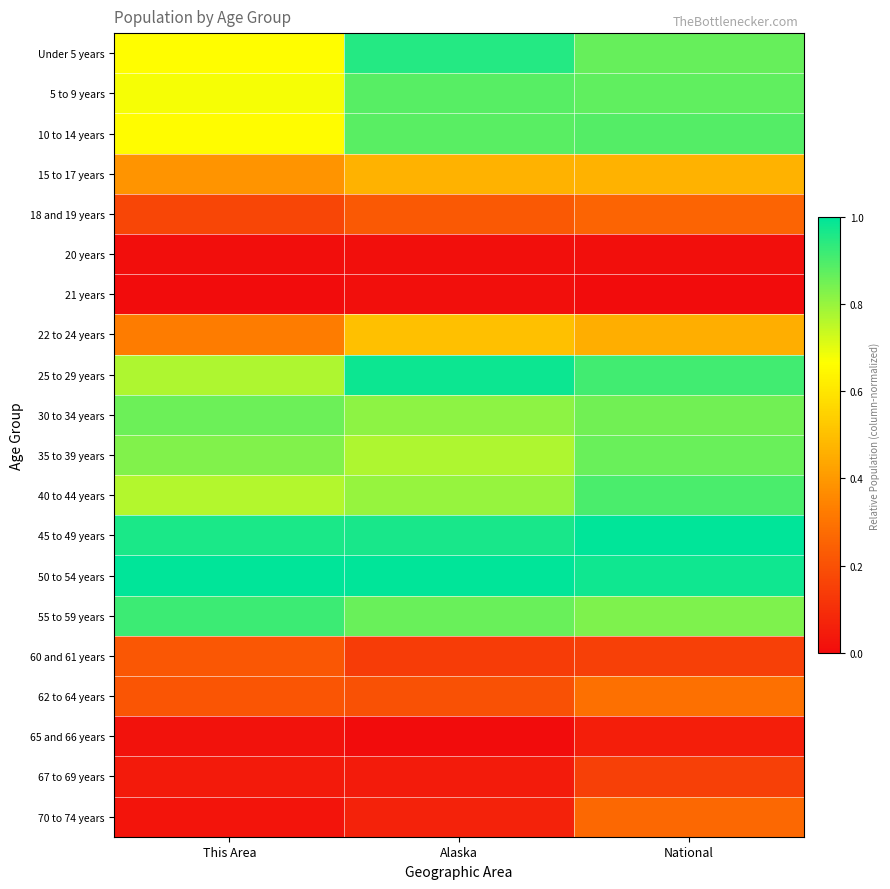

Reading left to right, what are all the values shown in this chart?

Under 5 years: This Area=0.7	Alaska=1.0	National=0.9
5 to 9 years: This Area=0.7	Alaska=0.9	National=0.9
10 to 14 years: This Area=0.7	Alaska=0.9	National=0.9
15 to 17 years: This Area=0.4	Alaska=0.5	National=0.5
18 and 19 years: This Area=0.2	Alaska=0.2	National=0.3
20 years: This Area=0.0	Alaska=0.0	National=0.0
21 years: This Area=0.0	Alaska=0.0	National=0.0
22 to 24 years: This Area=0.3	Alaska=0.5	National=0.5
25 to 29 years: This Area=0.8	Alaska=1.0	National=0.9
30 to 34 years: This Area=0.9	Alaska=0.8	National=0.9
35 to 39 years: This Area=0.8	Alaska=0.8	National=0.9
40 to 44 years: This Area=0.8	Alaska=0.8	National=0.9
45 to 49 years: This Area=1.0	Alaska=1.0	National=1.0
50 to 54 years: This Area=1.0	Alaska=1.0	National=1.0
55 to 59 years: This Area=0.9	Alaska=0.9	National=0.8
60 and 61 years: This Area=0.2	Alaska=0.1	National=0.2
62 to 64 years: This Area=0.2	Alaska=0.2	National=0.3
65 and 66 years: This Area=0.0	Alaska=0.0	National=0.1
67 to 69 years: This Area=0.0	Alaska=0.0	National=0.2
70 to 74 years: This Area=0.0	Alaska=0.1	National=0.3